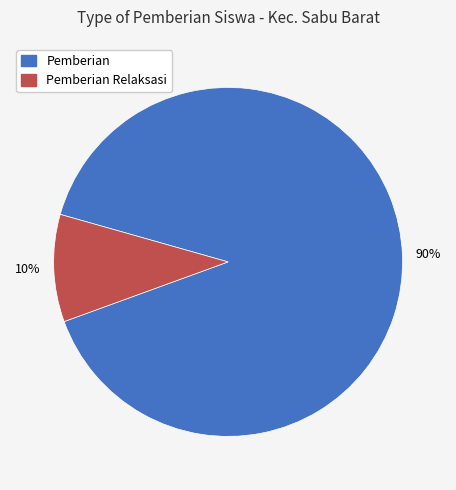

Which has a higher value, Pemberian Relaksasi or Pemberian?

Pemberian